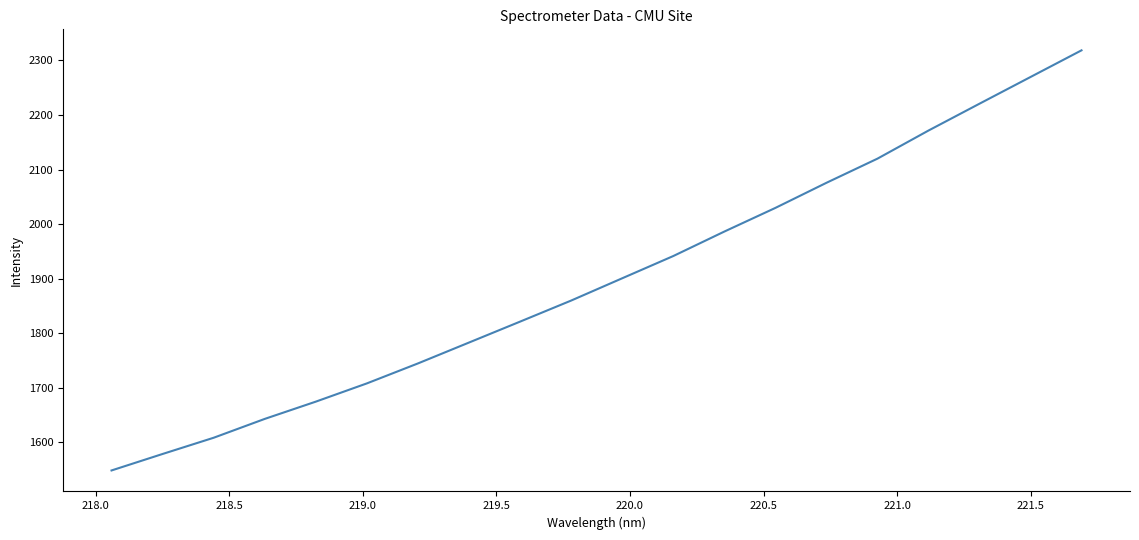

What is the minimum value shown in the chart?

1548.3